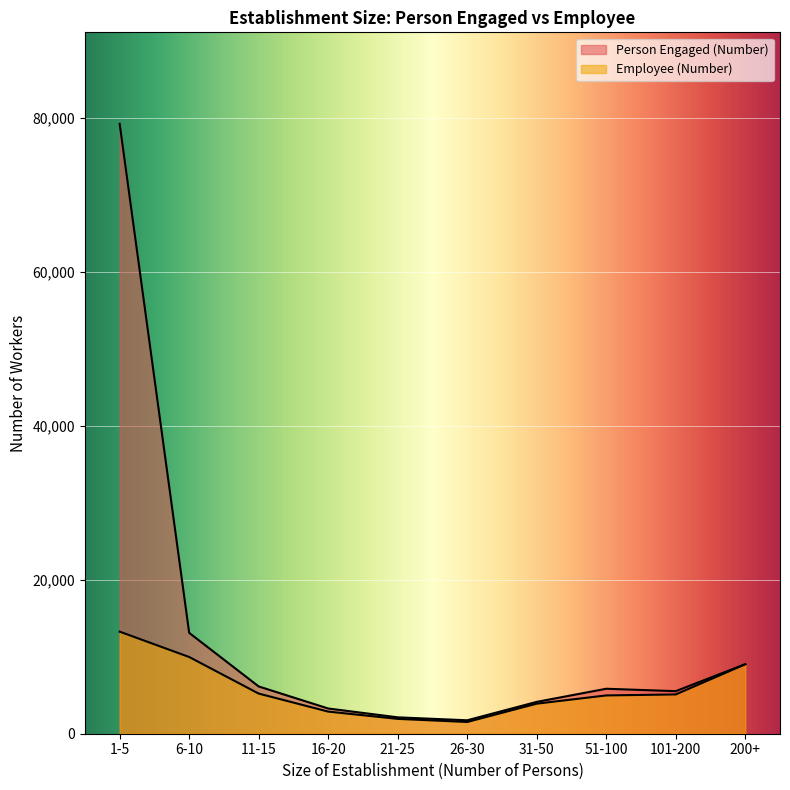

What is the minimum value shown in the chart?

1527